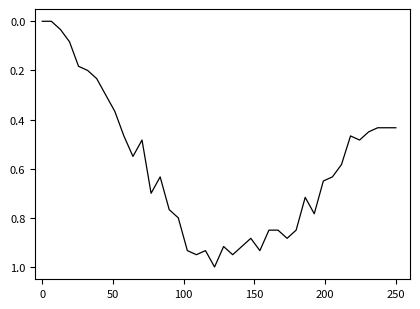

True or false: the data has more than 2 interior local peaks.

True